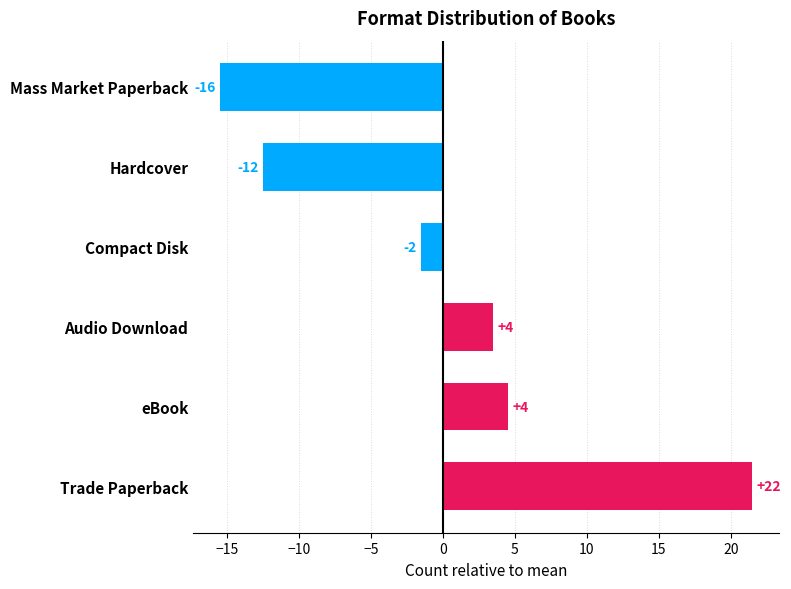

How many bars are there in total?

6